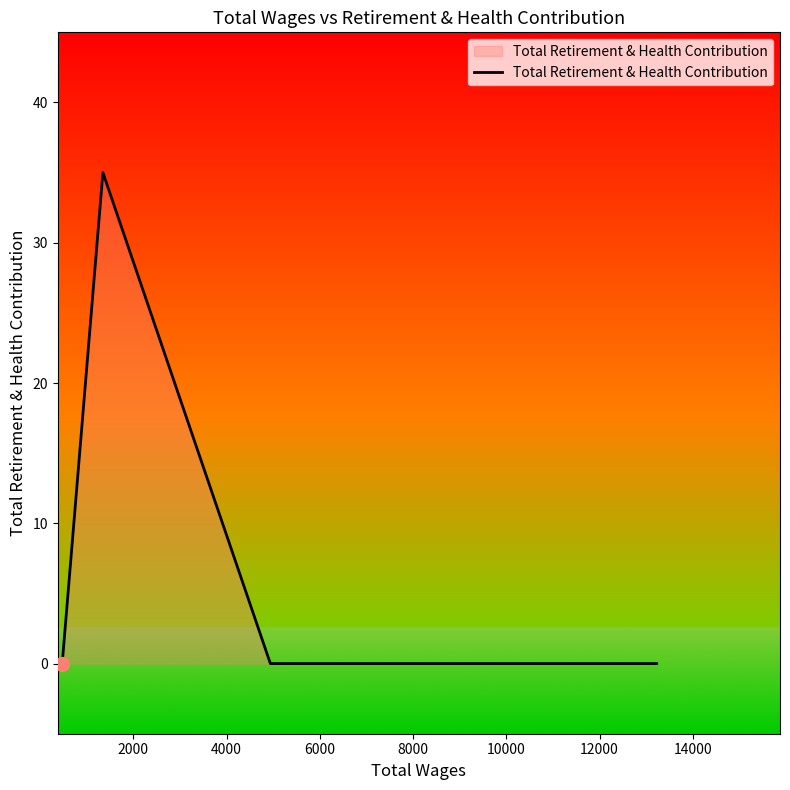

True or false: the data has more than 2 interior local peaks.

False